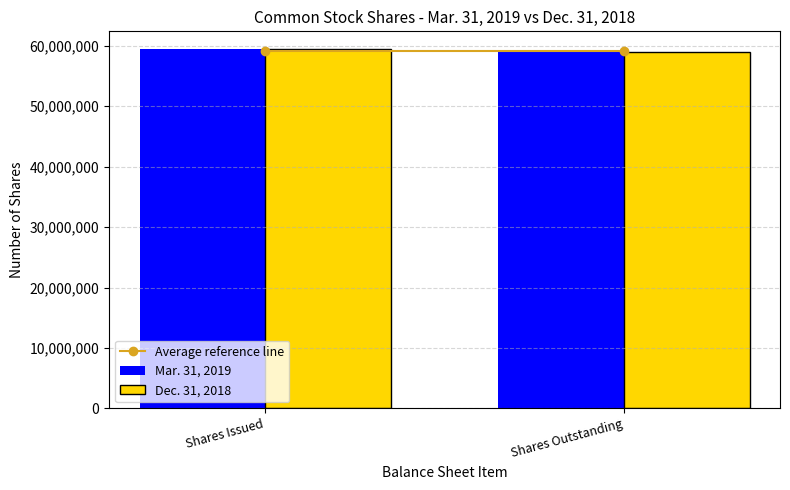

What is the minimum value for Dec. 31, 2018?

58886000